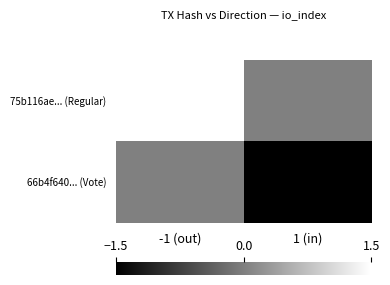

What is the smallest value displayed?

-1.5